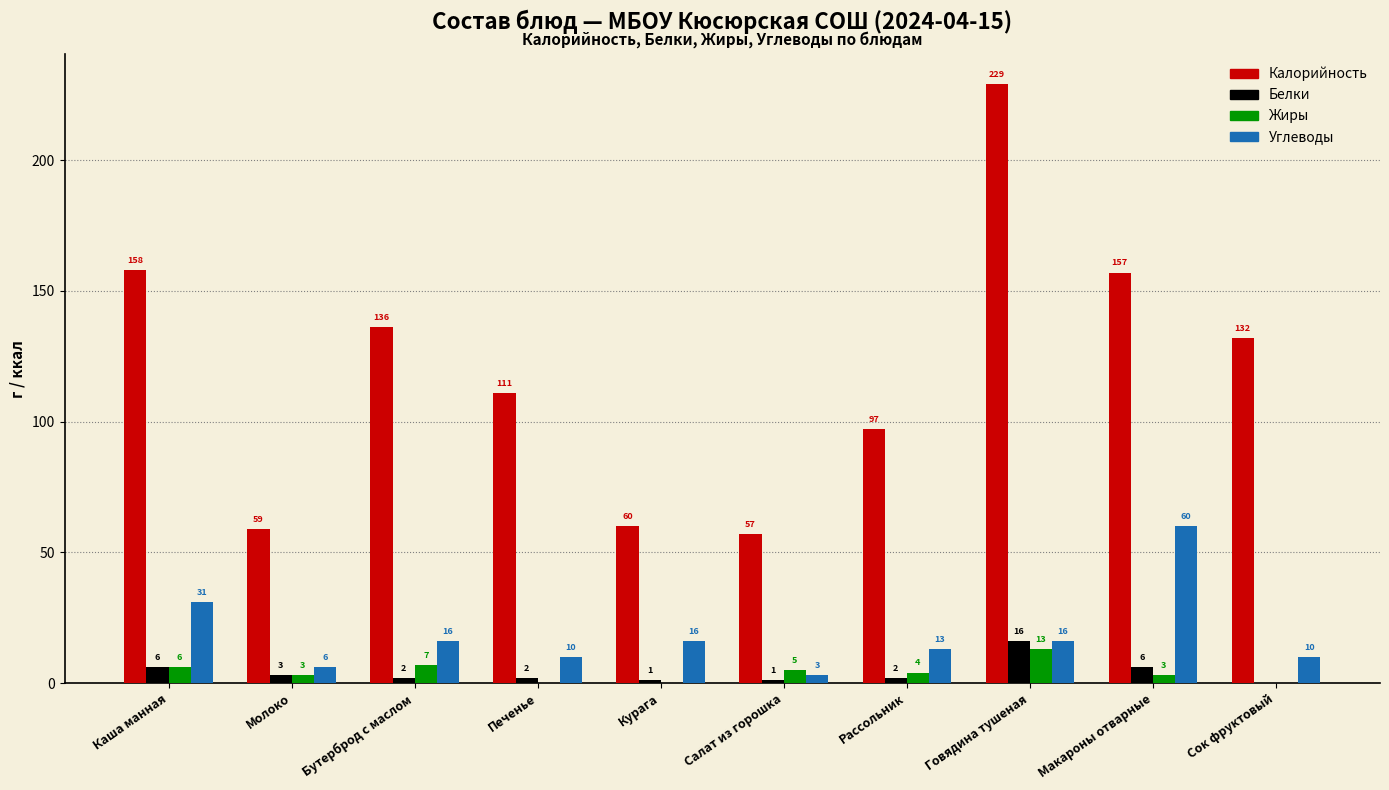

Is it true that Калорийность equals 228 at Каша манная?

False